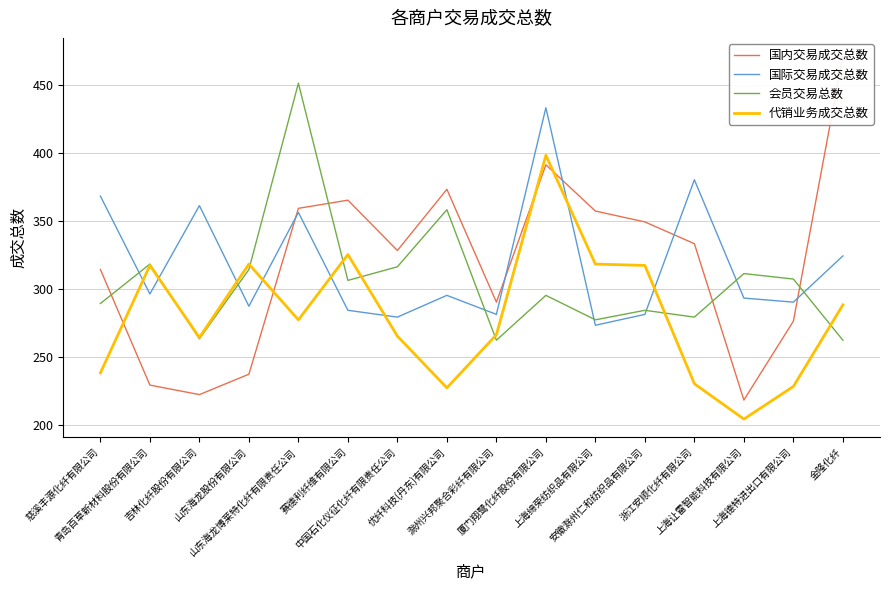

What is the sum of the 国际交易成交总数 values at 厦门翔鹭化纤股份有限公司 and 青岛百草新材料股份有限公司?

729